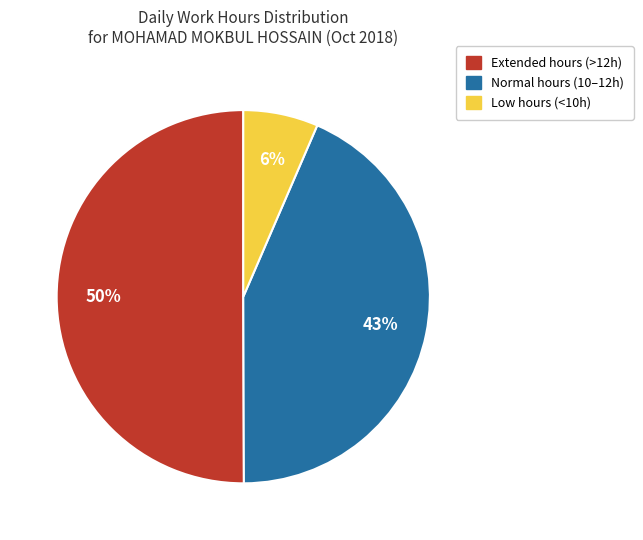

To the nearest percent, what is the average slice percentage?

33%